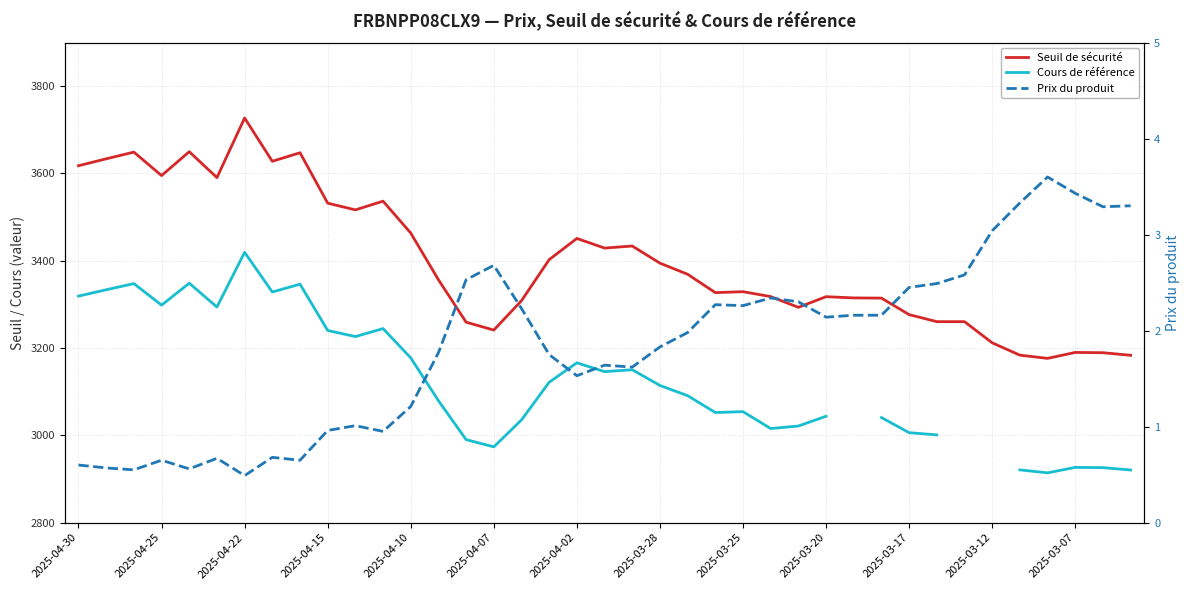

Which has a higher value, 2025-03-12 or 28?

2025-03-12